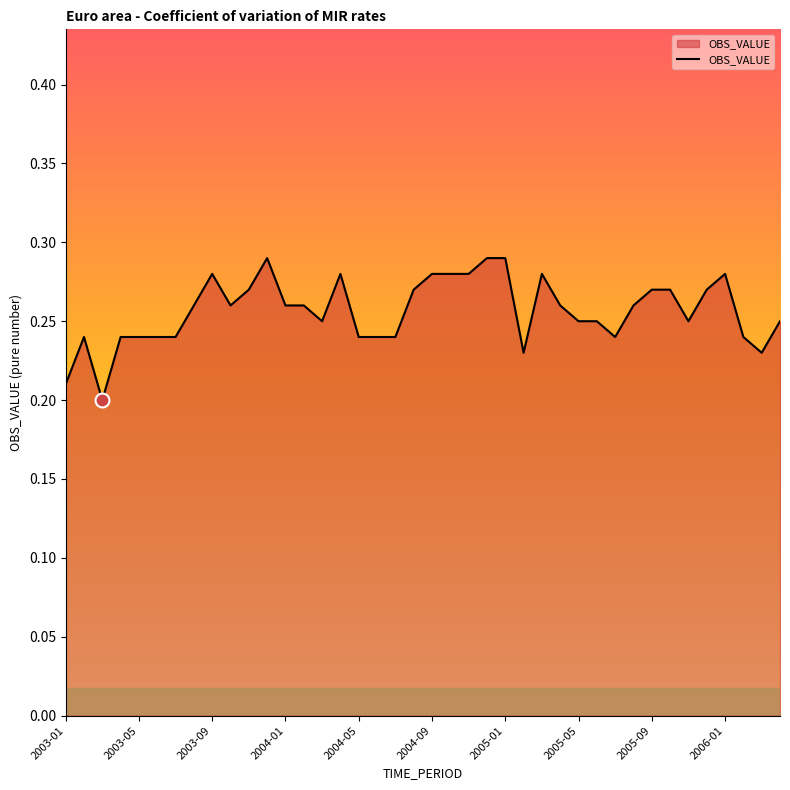

Is this an area chart (filled region under the line)?

Yes